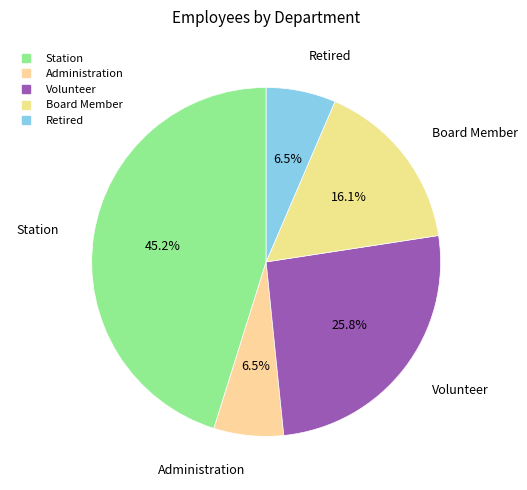

What portion of the pie excludes Board Member?

83.9%